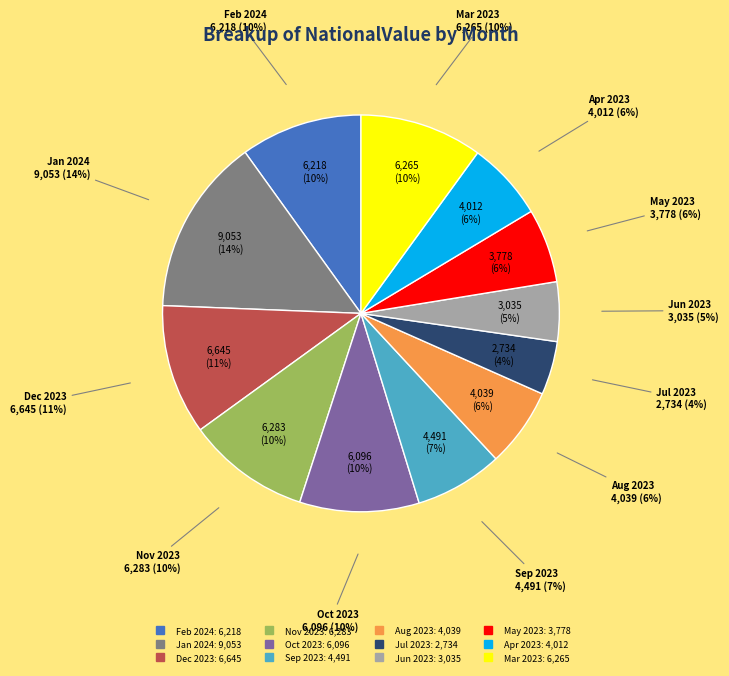

What percentage is the Mar 2023 slice, to the nearest percent?

10%